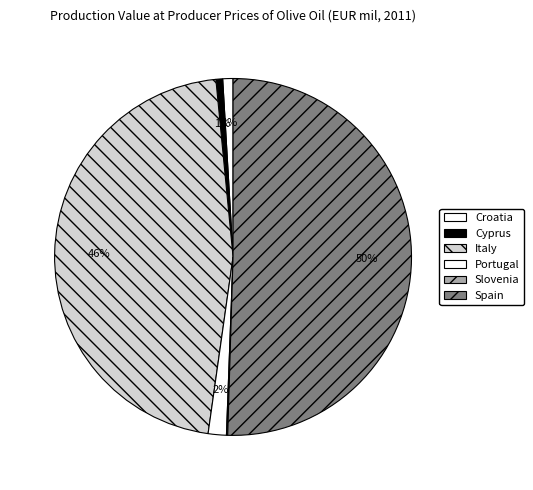

Rank the categories by value from highest to lowest.

Spain, Italy, Portugal, Croatia, Cyprus, Slovenia